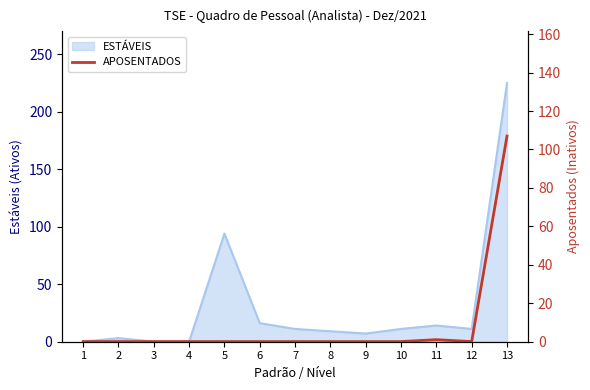

What is the highest value of the ESTÁVEIS series?

225